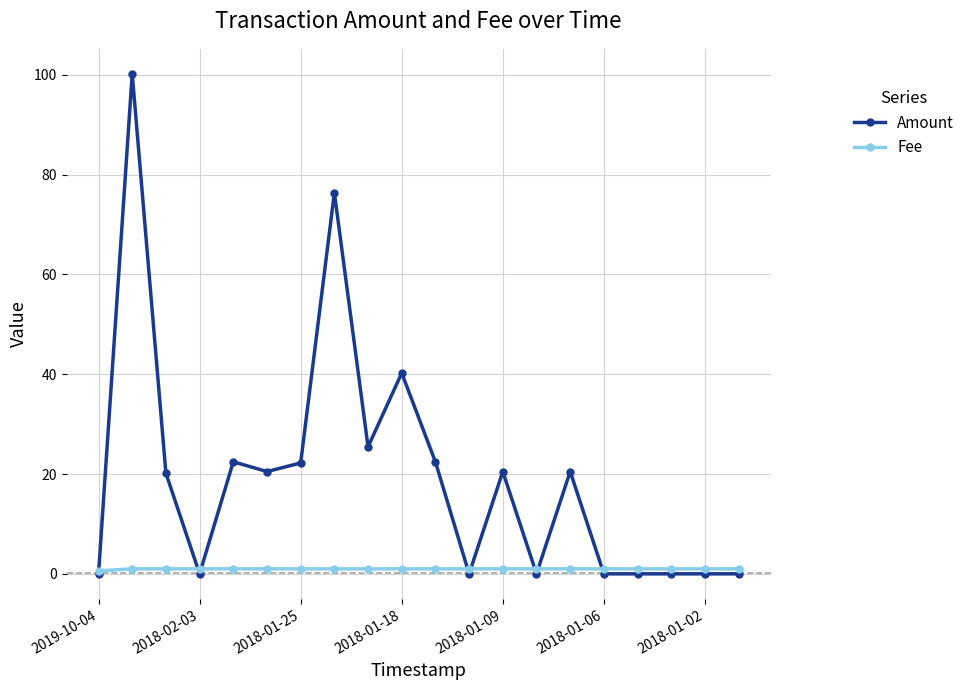

Which series has the widest spread of values?

Amount